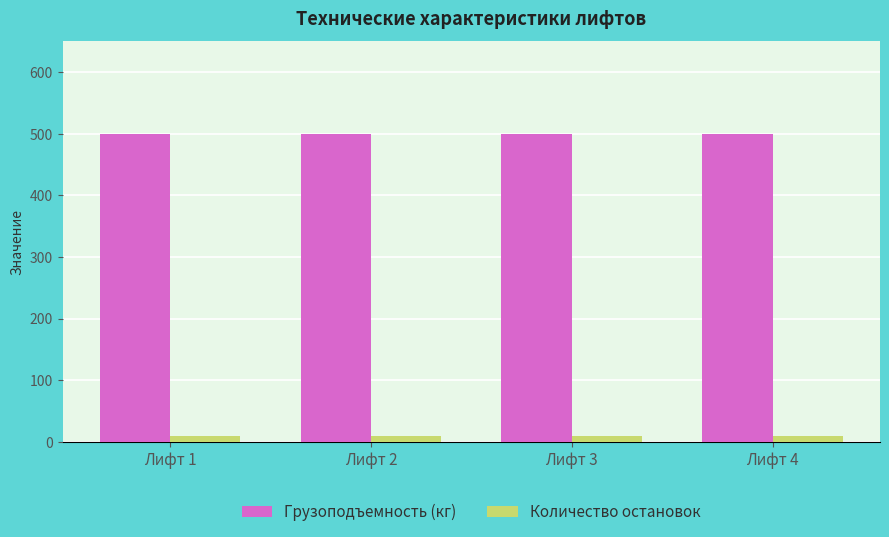

At how many categories does at least one series exceed 335?

4